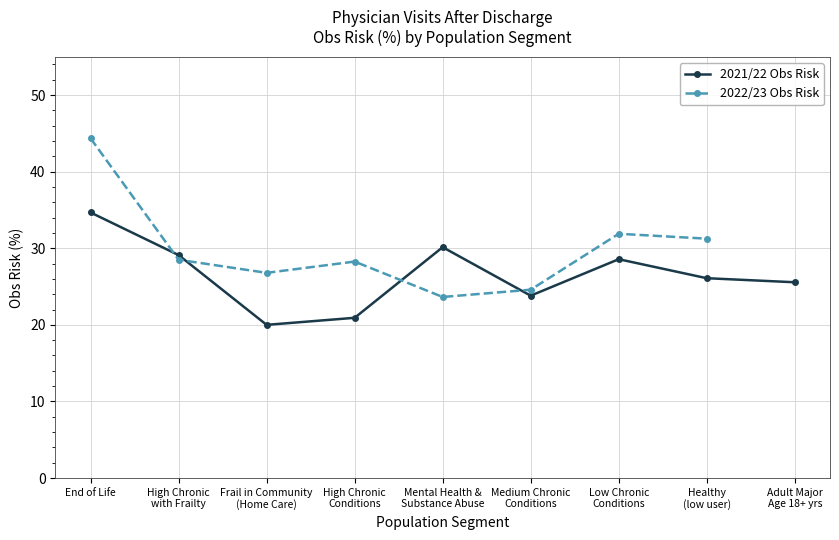

At which category is the sum across all series the highest?

End of Life